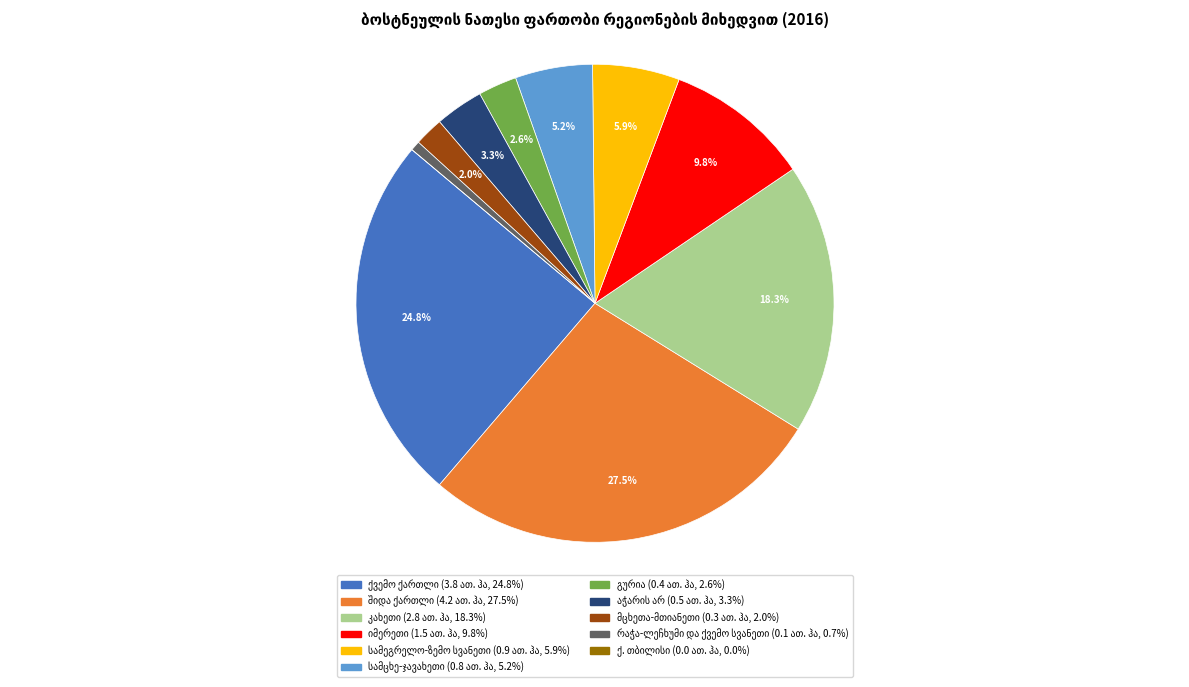

Does any single category account for the majority?

No